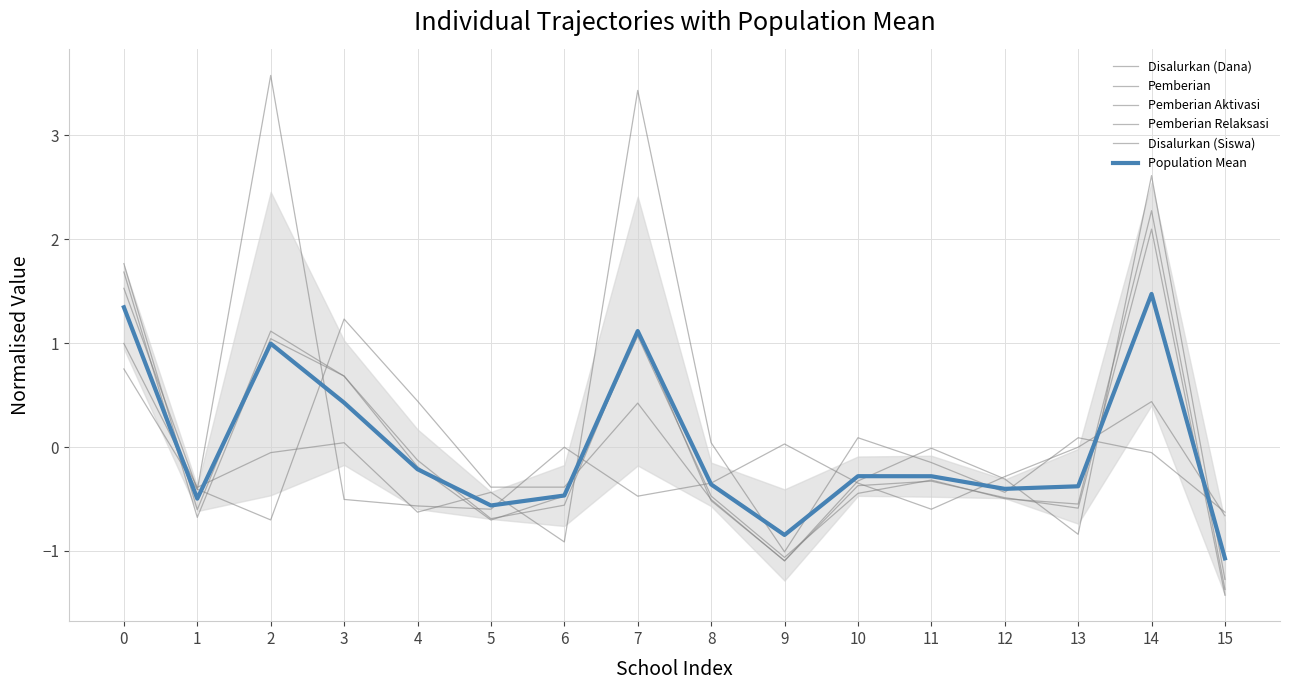

The value of Pemberian Aktivasi at 1 is -0.2. True or false?

False